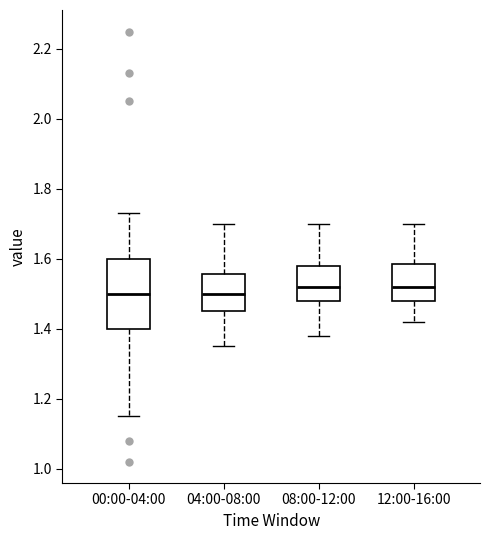

Comparing the boxes themselves (not the whiskers), which one is the tallest?

00:00-04:00